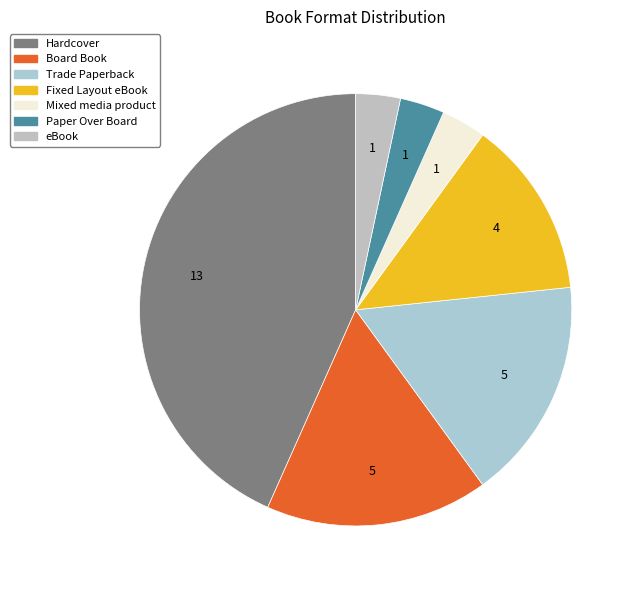

The Fixed Layout eBook slice represents 5% of the pie. True or false?

False